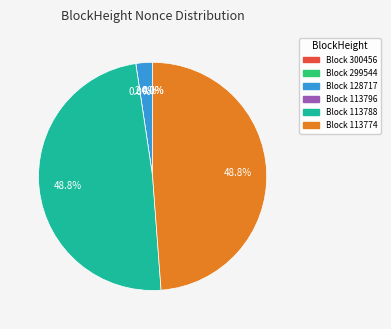

Is there any slice that represents more than half of the pie?

No